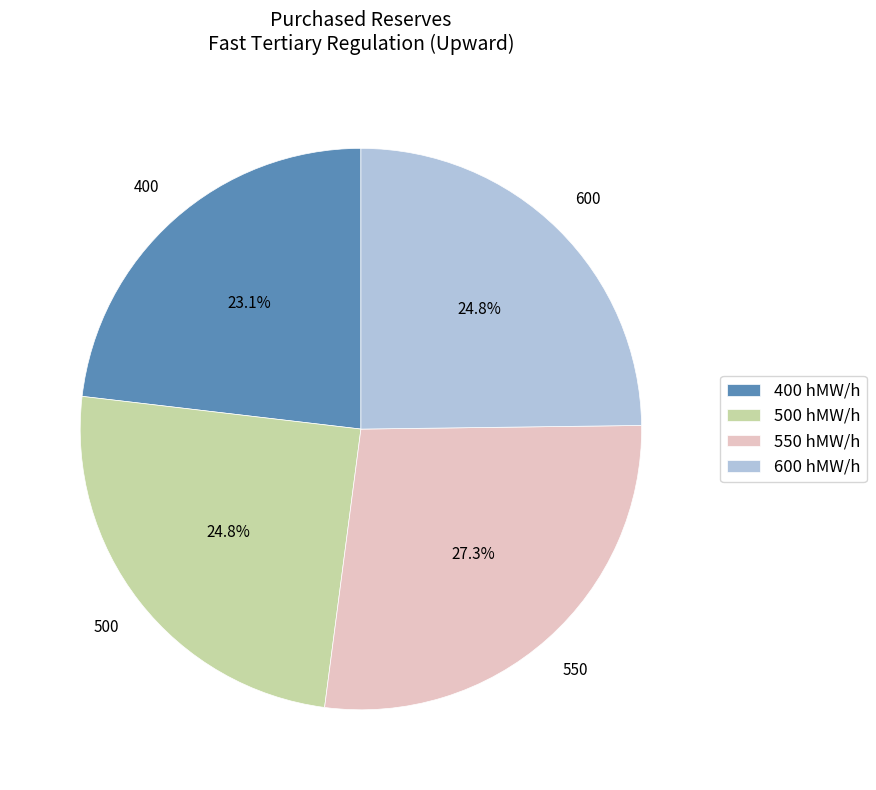

What is the largest slice in the pie chart?

550 hMW/h